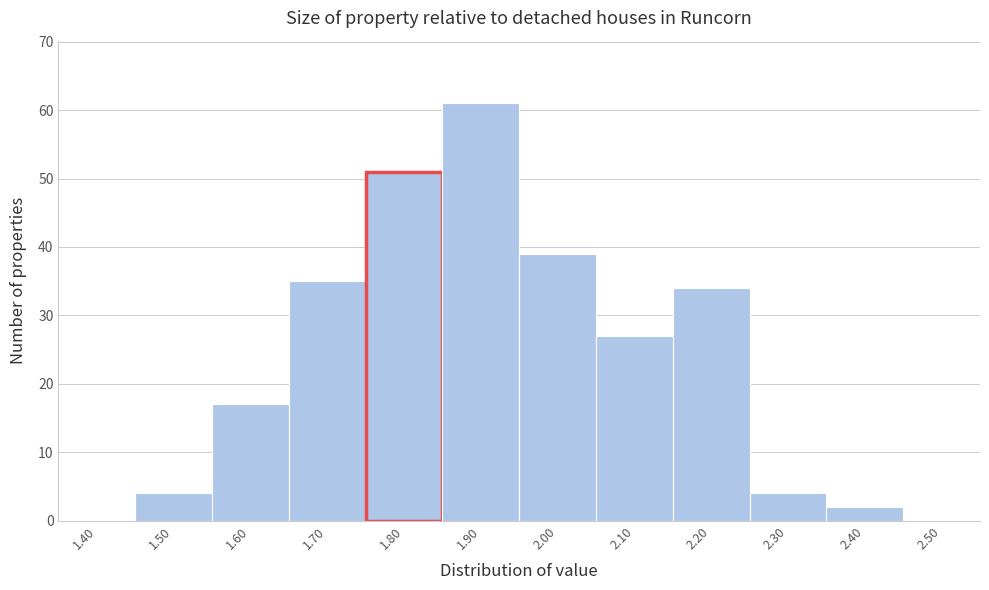

Reading left to right, extract all data points from this chart.

1.40=0	1.50=4	1.60=17	1.70=35	1.80=51	1.90=61	2.00=39	2.10=27	2.20=34	2.30=4	2.40=2	2.50=0